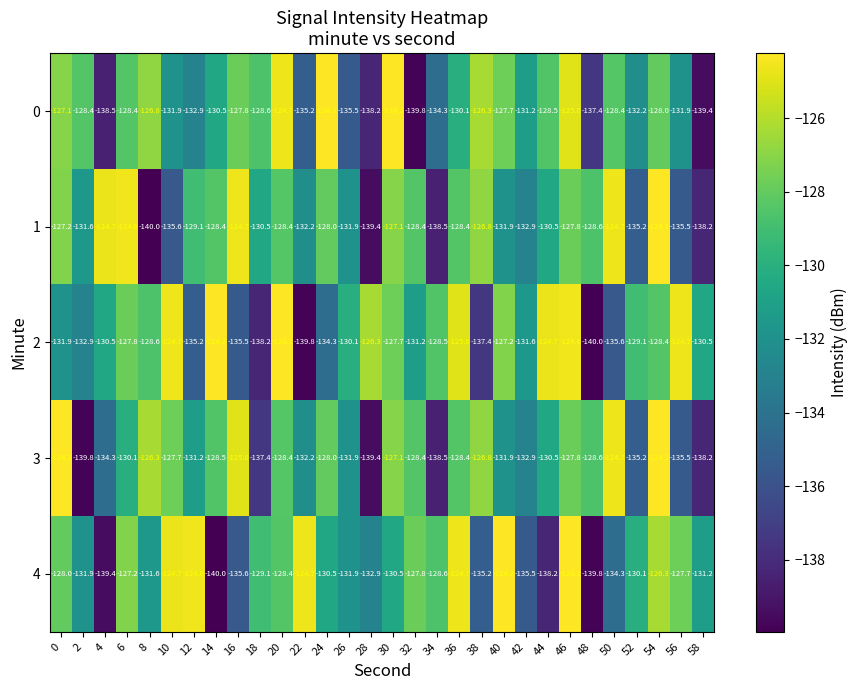

How many data points does each series have?

30